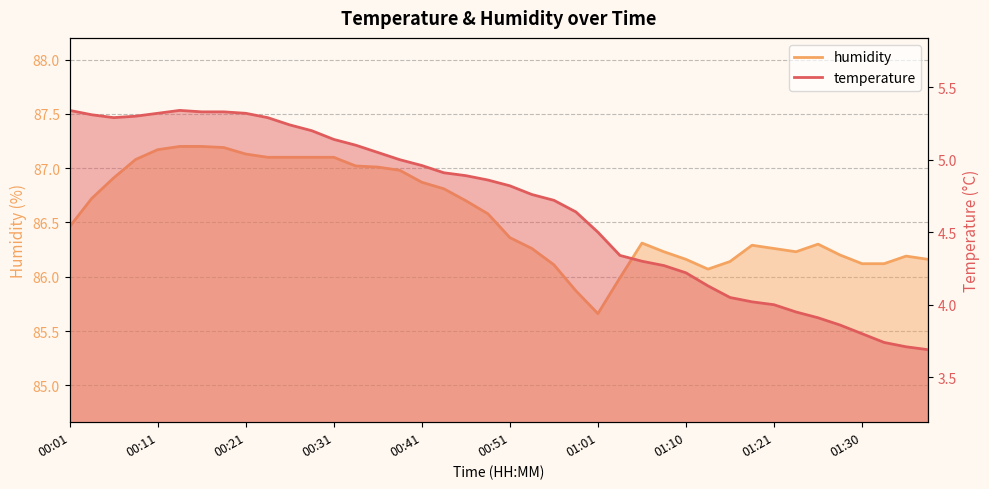

Rank the series at 00:33 from highest to lowest value.

humidity, temperature